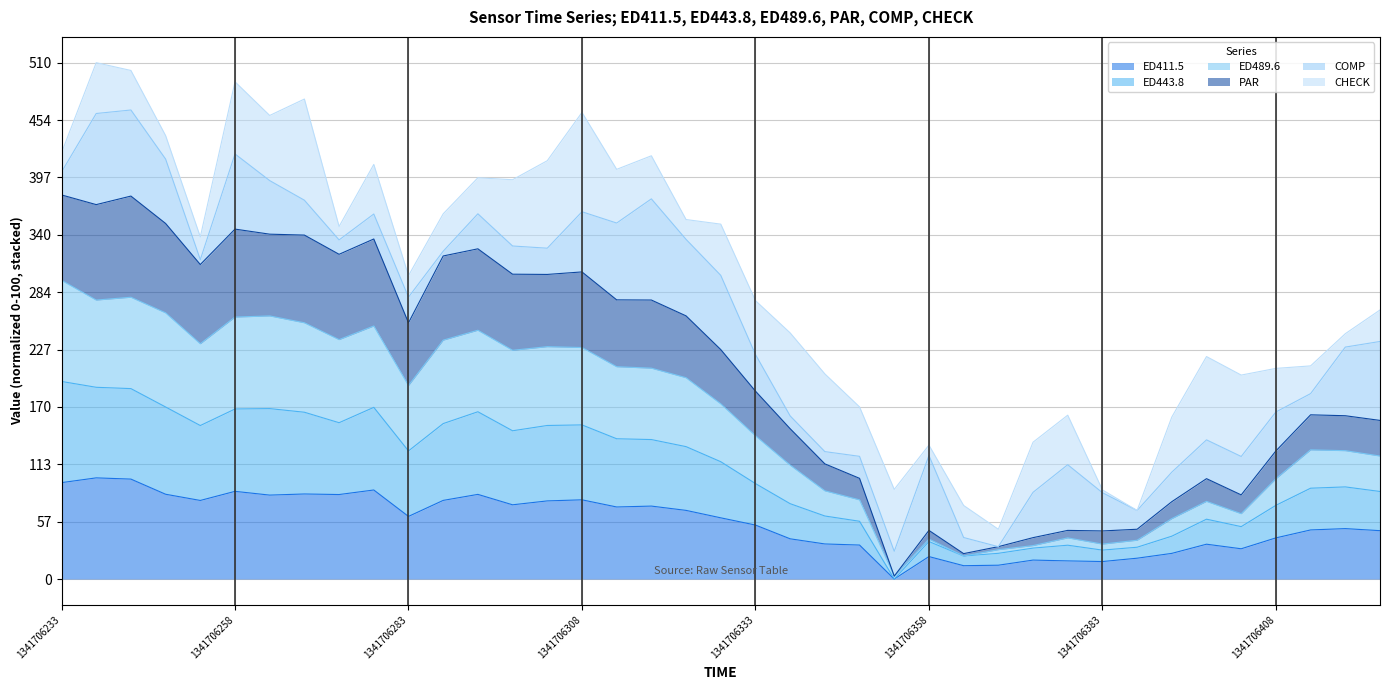

What is the highest value of the ED411.5 series?

100.0